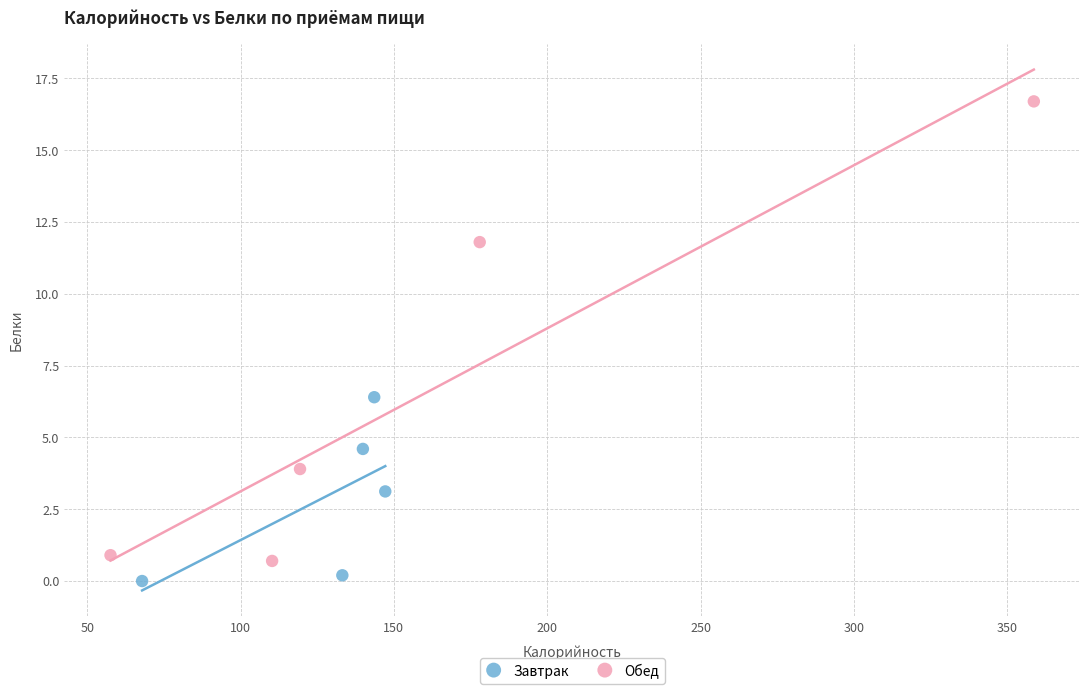

Which series contains the highest Y value?

Обед